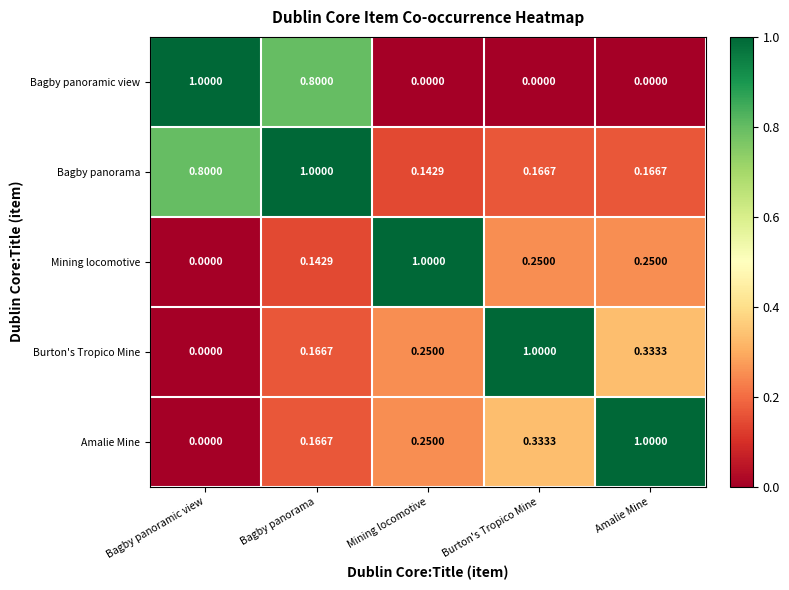

How many data points does each series have?

5